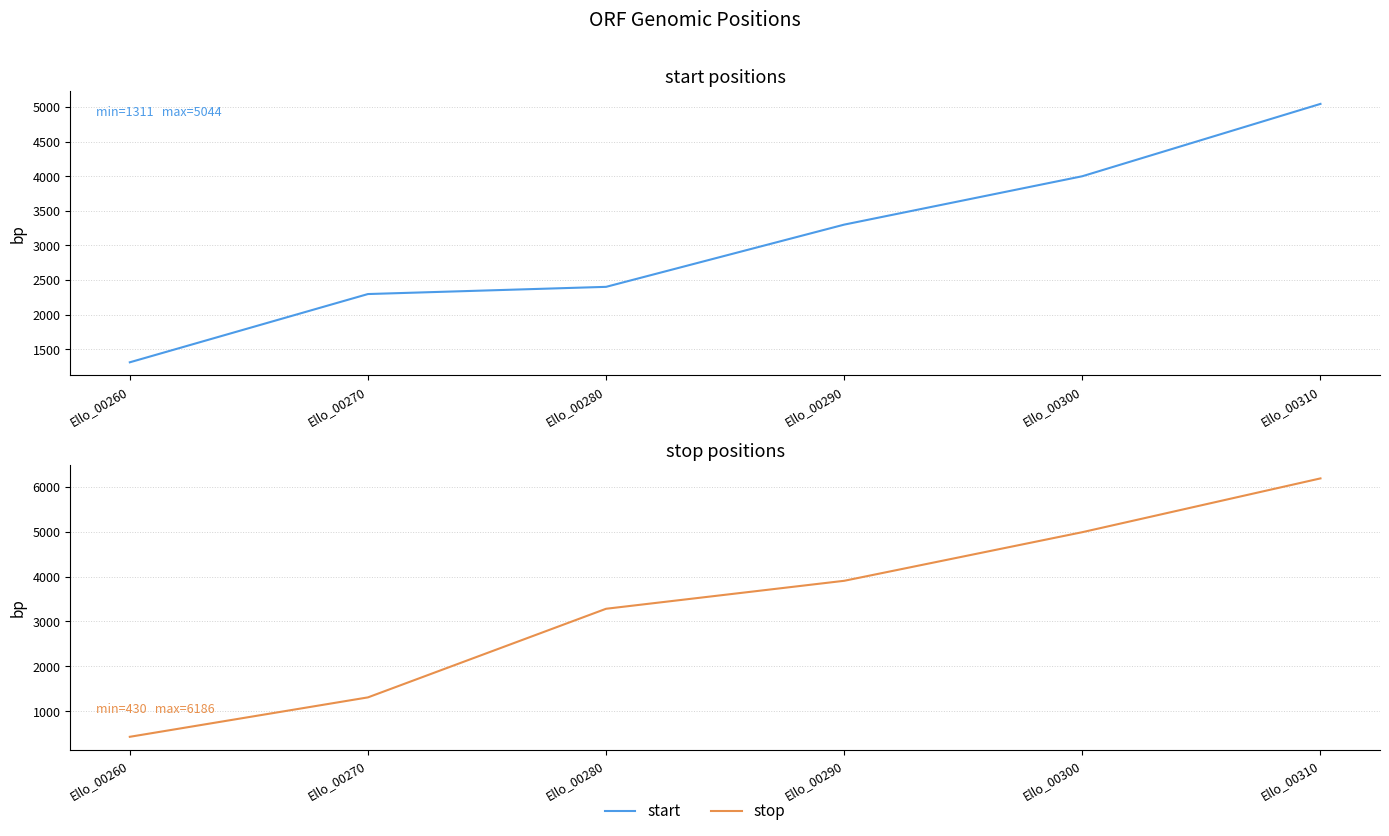

Rank the series at Ello_00290 from highest to lowest value.

stop, start